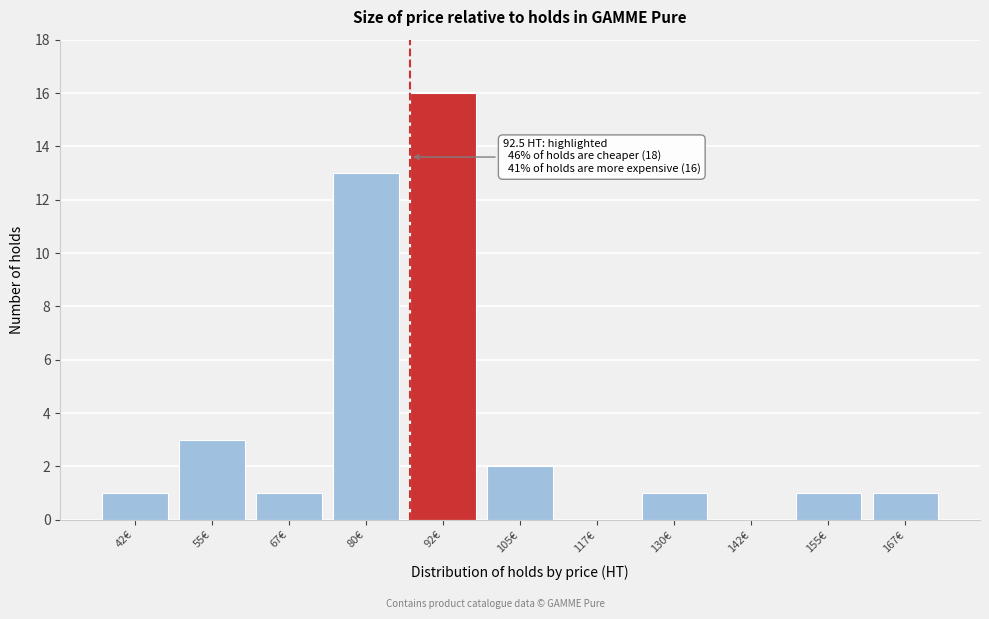

Reading left to right, what are all the values shown in this chart?

42€=1	55€=3	67€=1	80€=13	92€=16	105€=2	117€=0	130€=1	142€=0	155€=1	167€=1